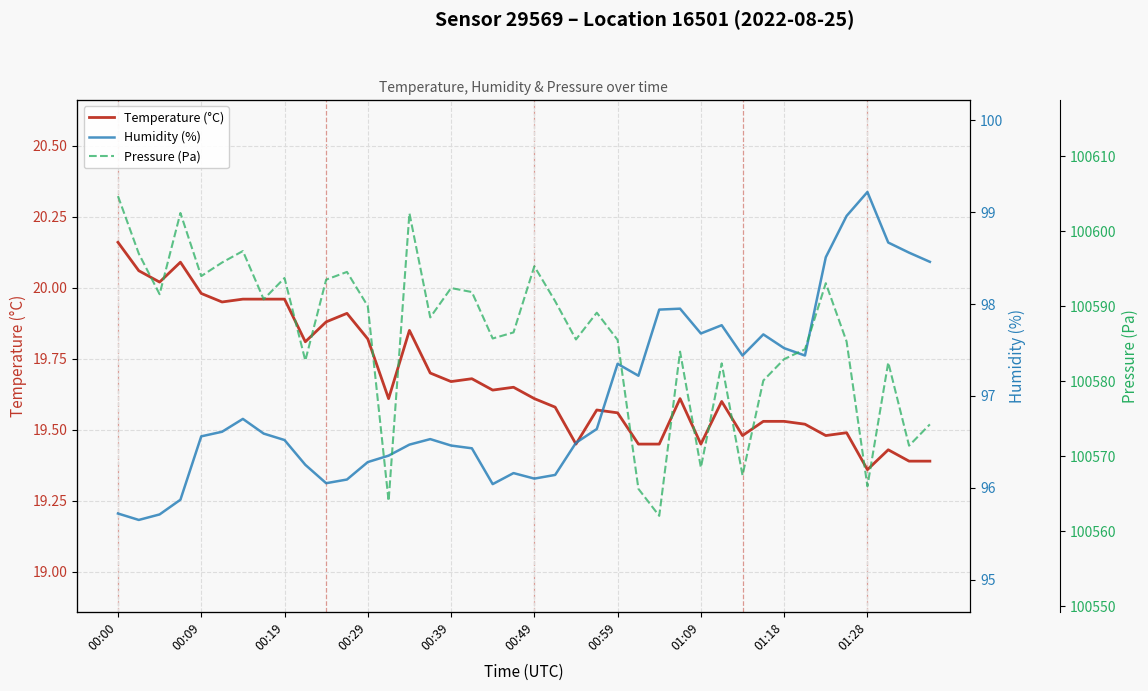

What is the sum of all Temperature (°C) values?

787.3